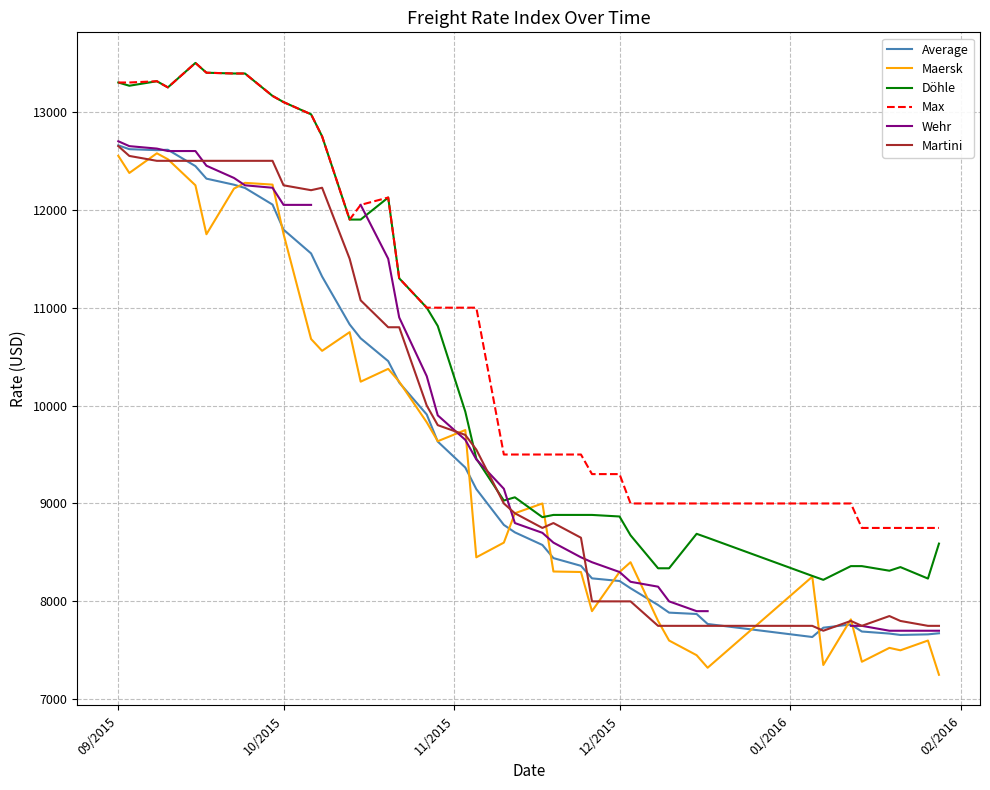

What is the average value of the Döhle series?

10477